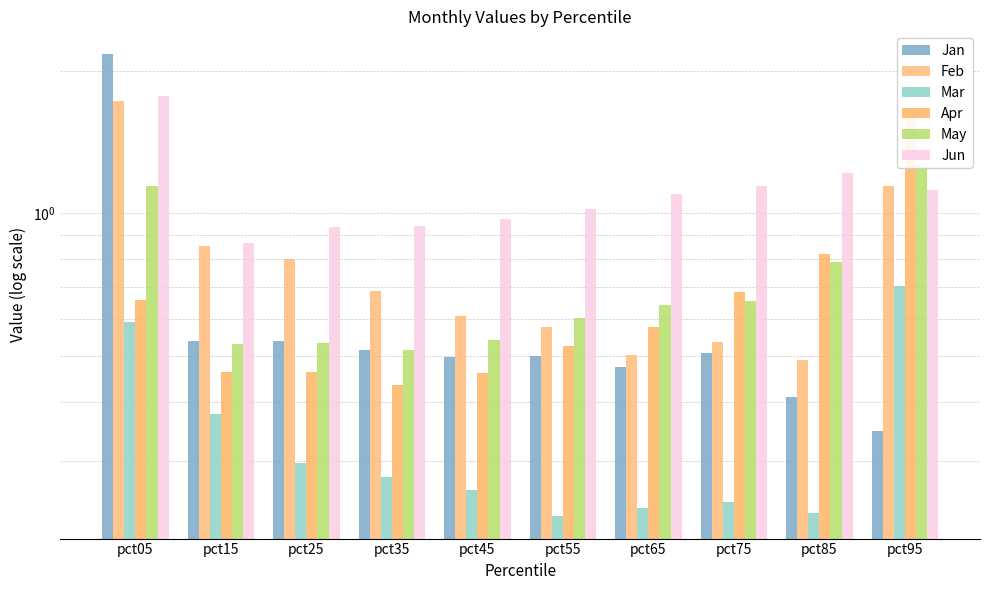

What is the approximate value of Apr at pct85?

0.8